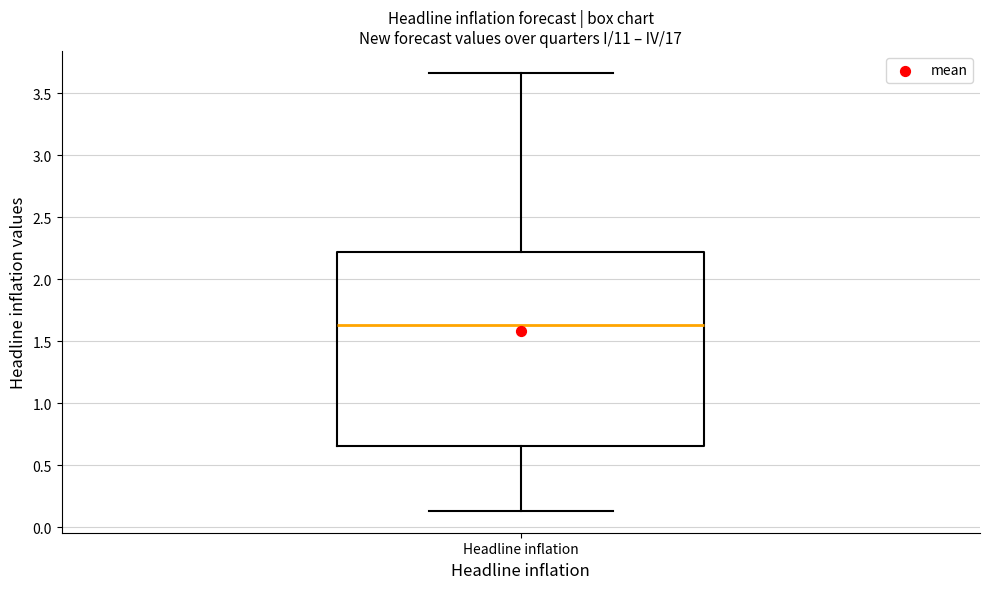

Transcribe this box plot: give where the median line is, the range the box spans, and where the two whiskers end, as read against the y-axis. The values are not printed on the chart, so give them approximately, as read against the axis.

median 1.65, box 0.65 to 2.20, whiskers 0.15 to 3.65